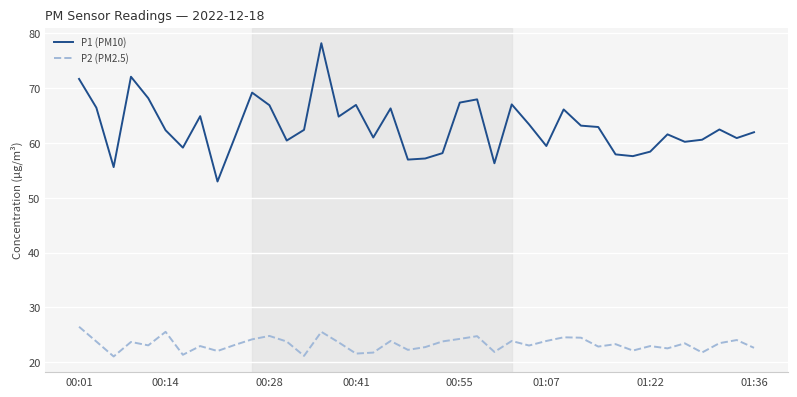

What is the difference between the maximum and minimum values in the P2 (PM2.5) series?

5.4